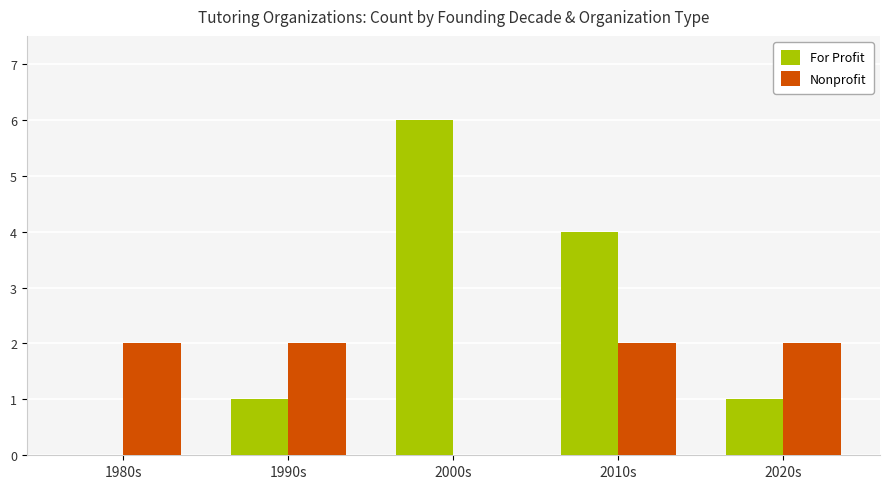

What are all the series names shown in the legend?

For Profit, Nonprofit